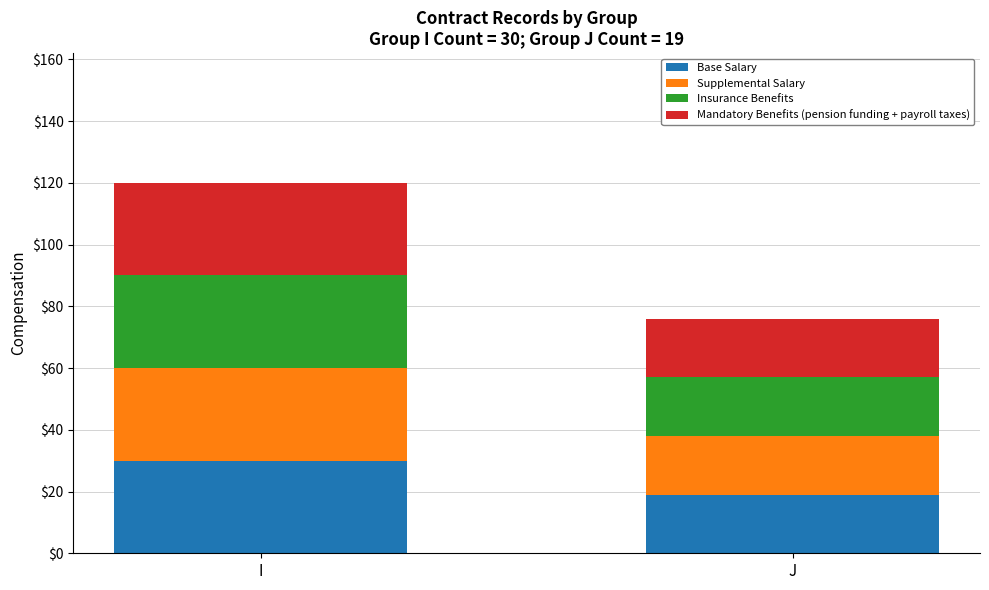

The Base Salary series shows 53 at I. True or false?

False